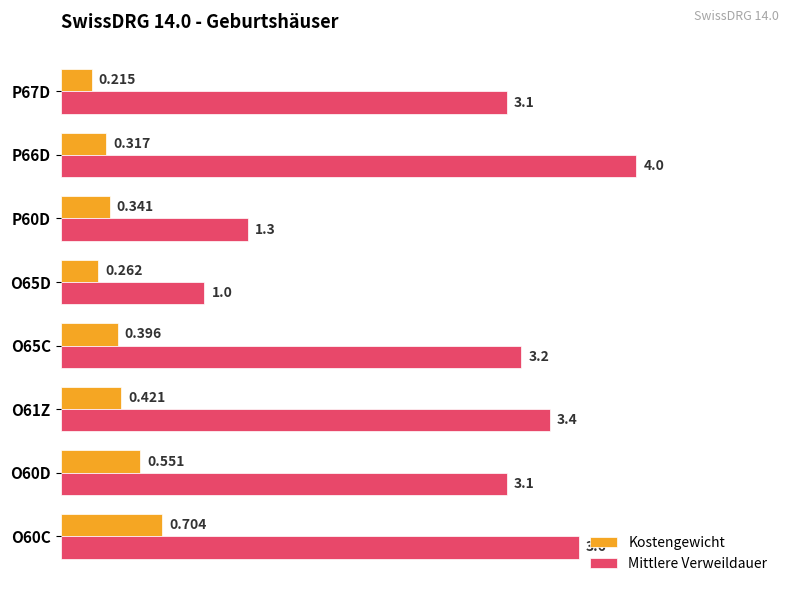

Is the value of Mittlere Verweildauer at O60C greater than the value of Kostengewicht at O60C?

Yes